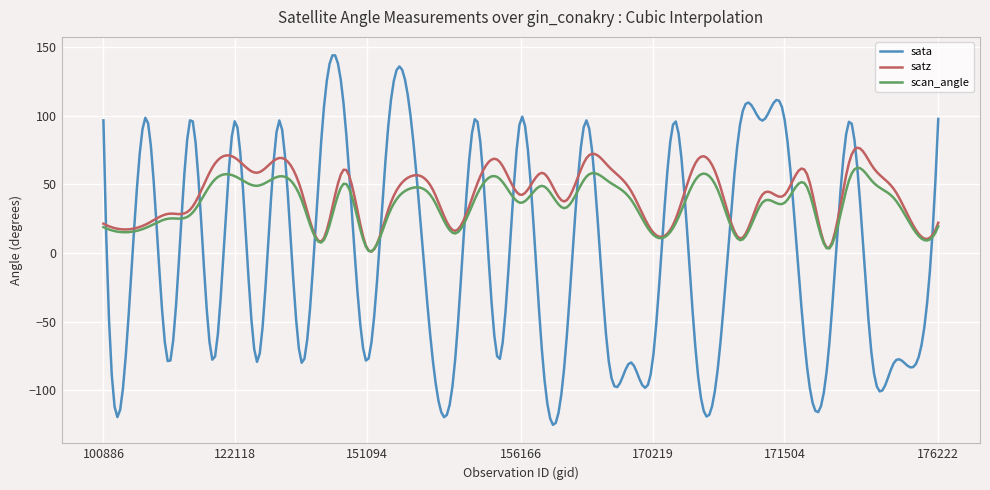

How many lines are shown in the chart?

3